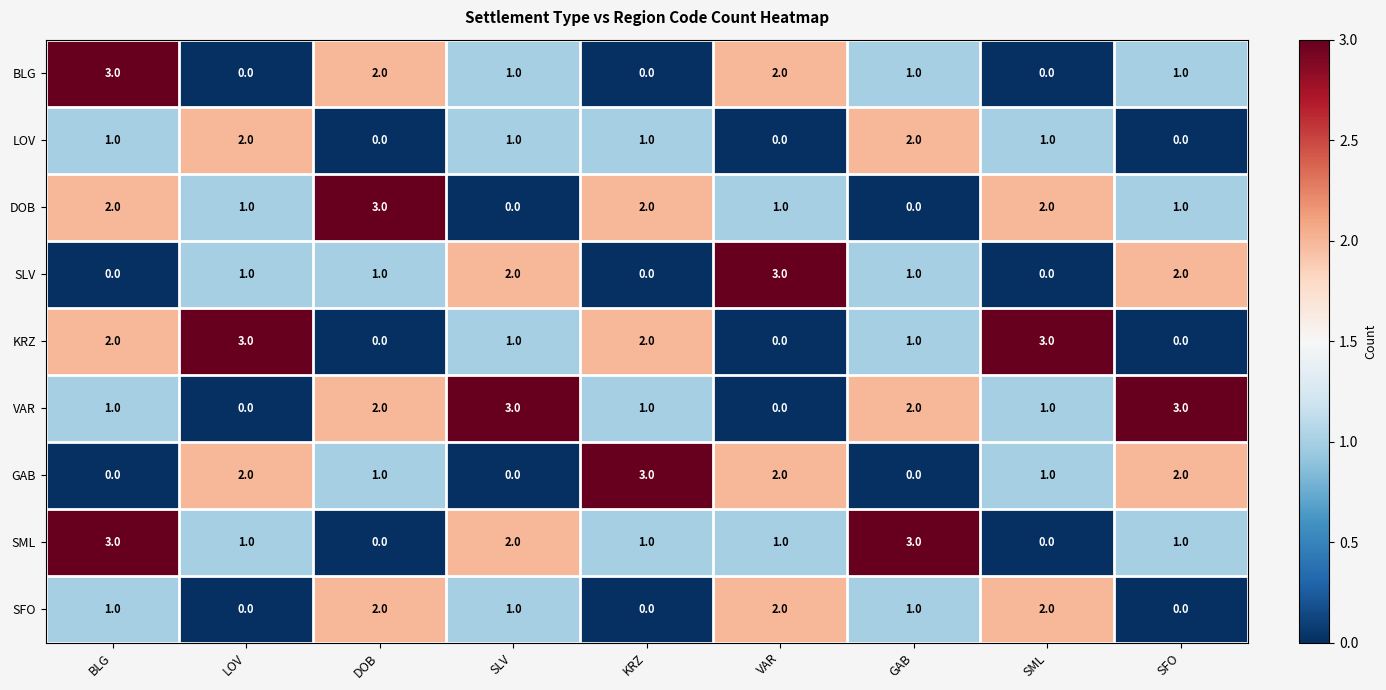

The value of KRZ at DOB is 0. True or false?

True